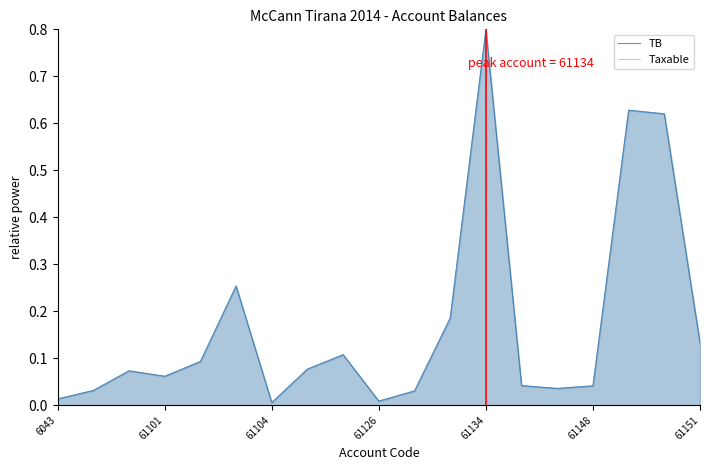

How many lines are shown in the chart?

2